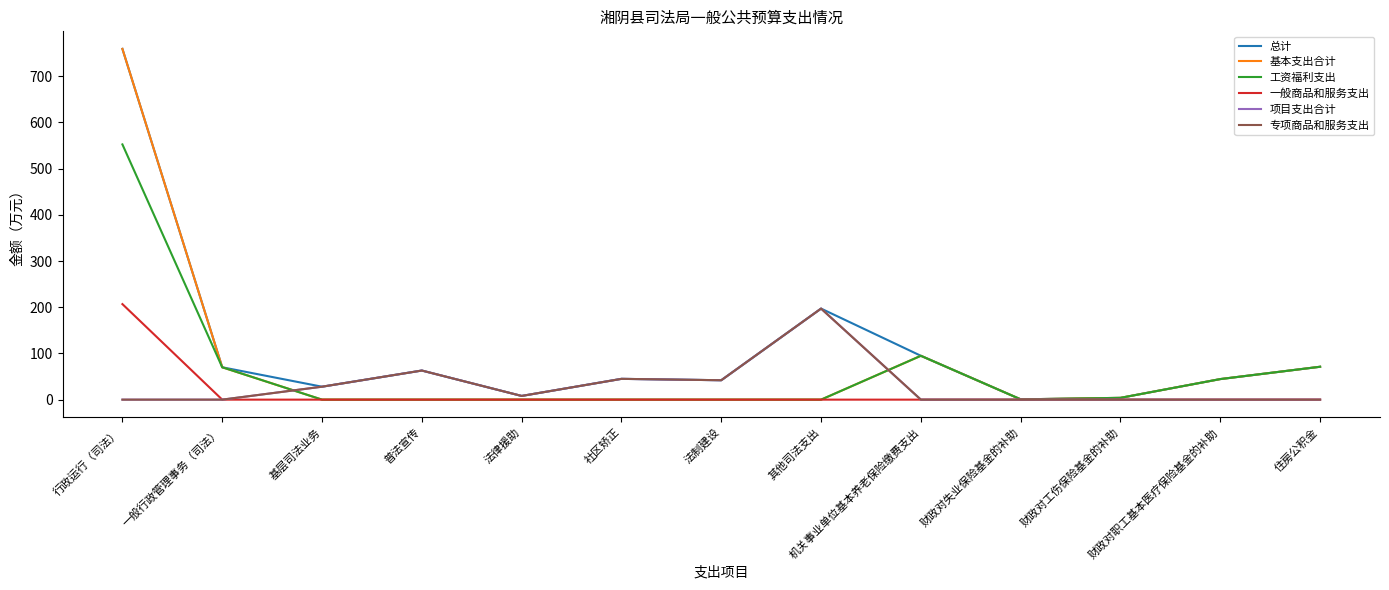

Is this an area chart (filled region under the line)?

No